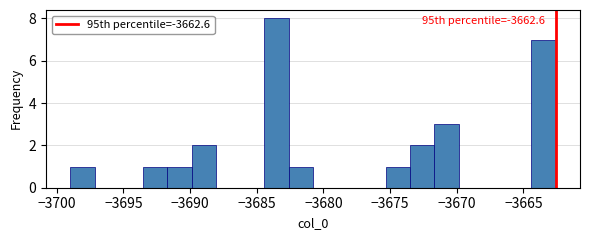

Around what value on the x-axis is the tallest bar? Give the approximate position of its centre, as read against the axis.

-3683.5